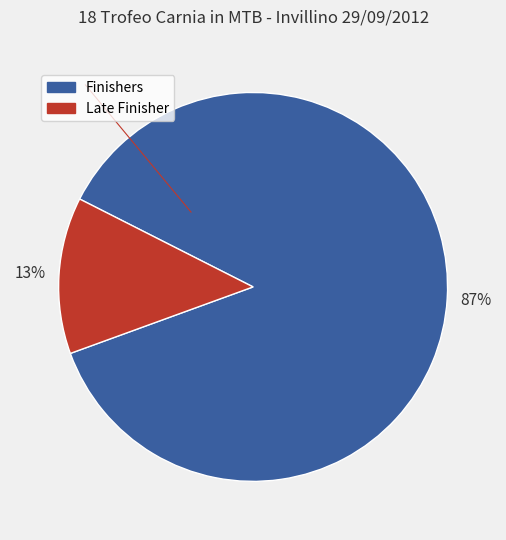

To the nearest percent, what is the difference between the largest and smallest slice percentages?

74%